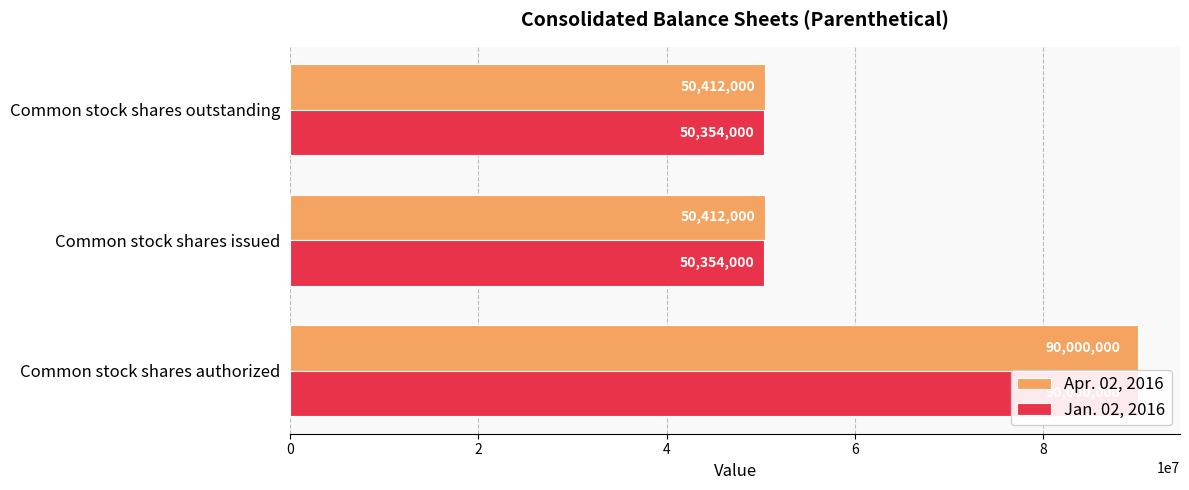

What is the minimum value shown in the chart?

50354000